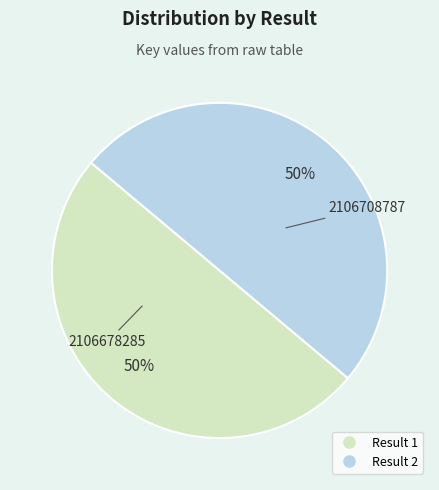

To the nearest percent, what is the average slice percentage?

50%